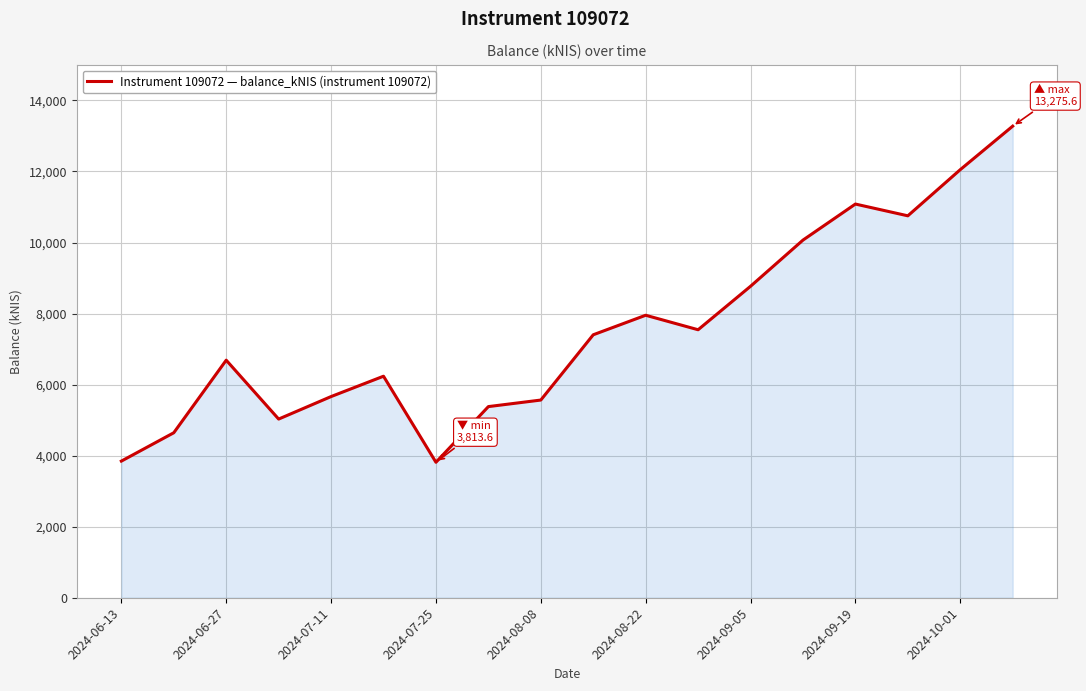

What is the difference between the maximum and minimum values?

9462.0